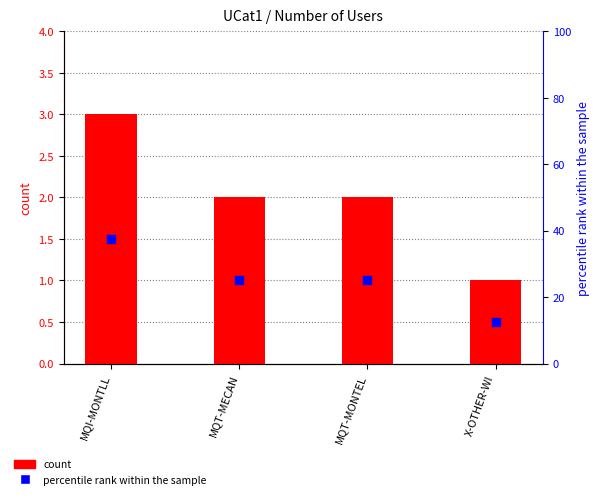

What are all the series names shown in the legend?

count, percentile rank within the sample